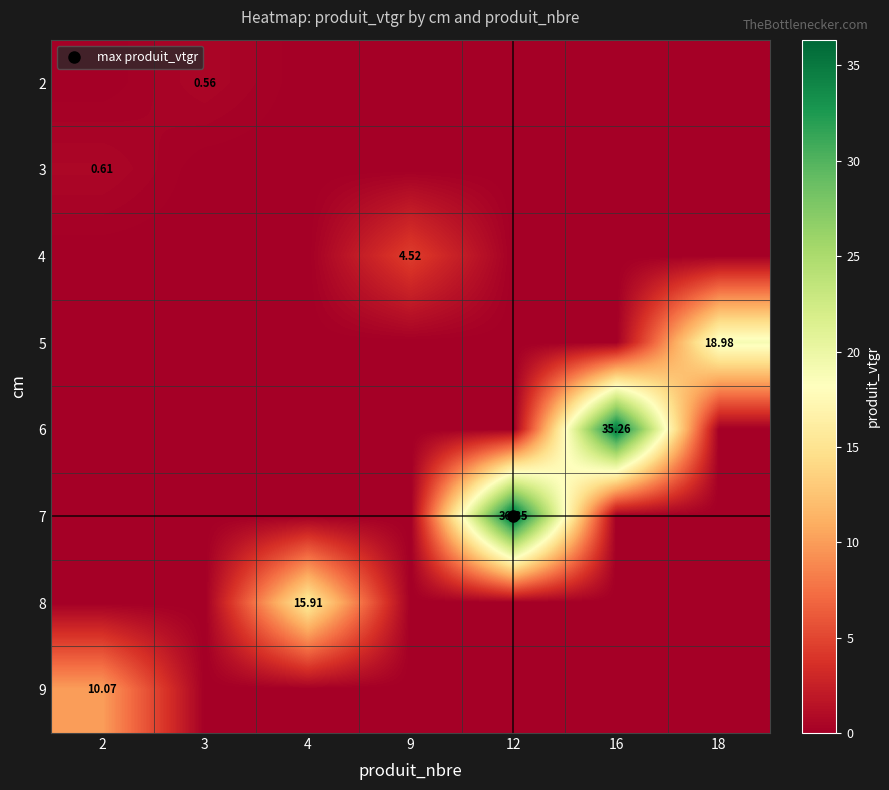

What is the average value of the 3 series?

0.1